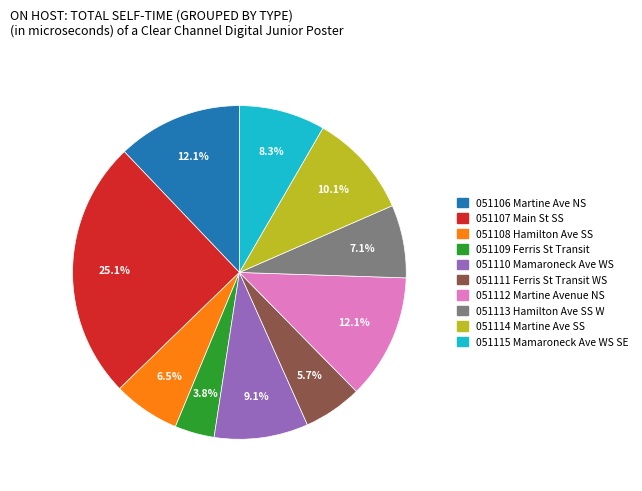

What is the smallest slice in the pie chart?

051109 Ferris St Transit